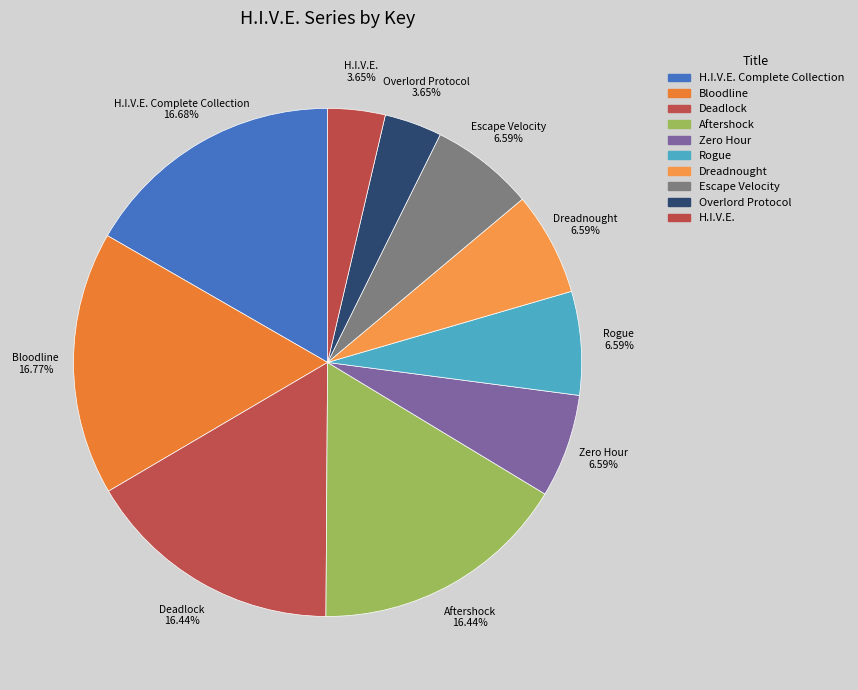

Is it true that Deadlock is 16% of the pie?

True